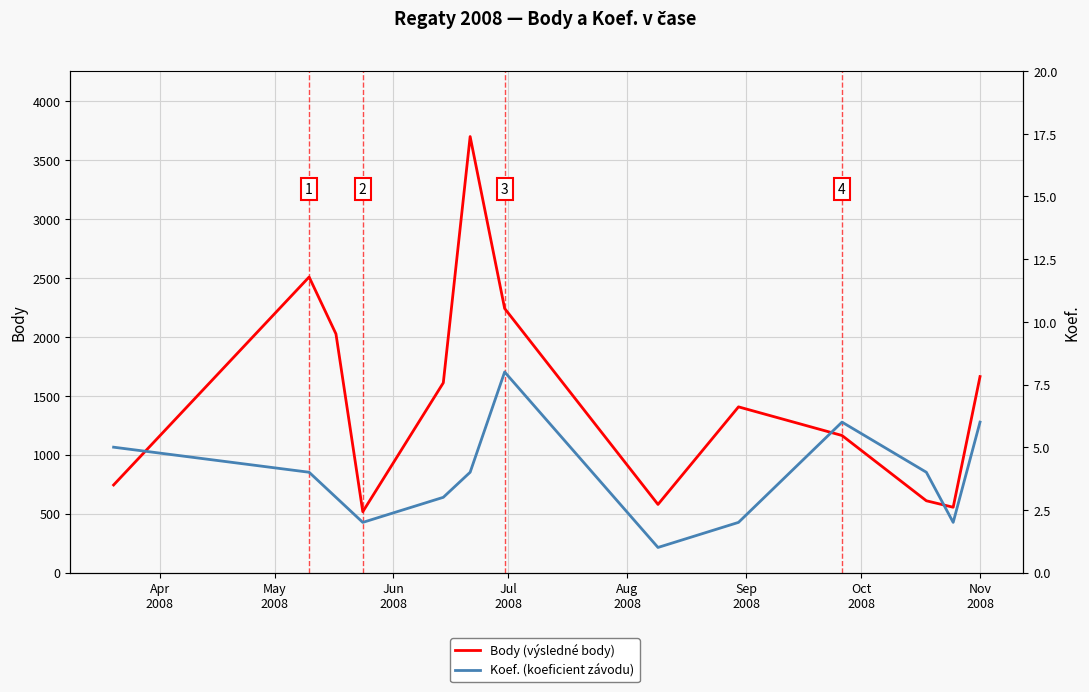

True or false: Koef. and Body cross at least once.

False